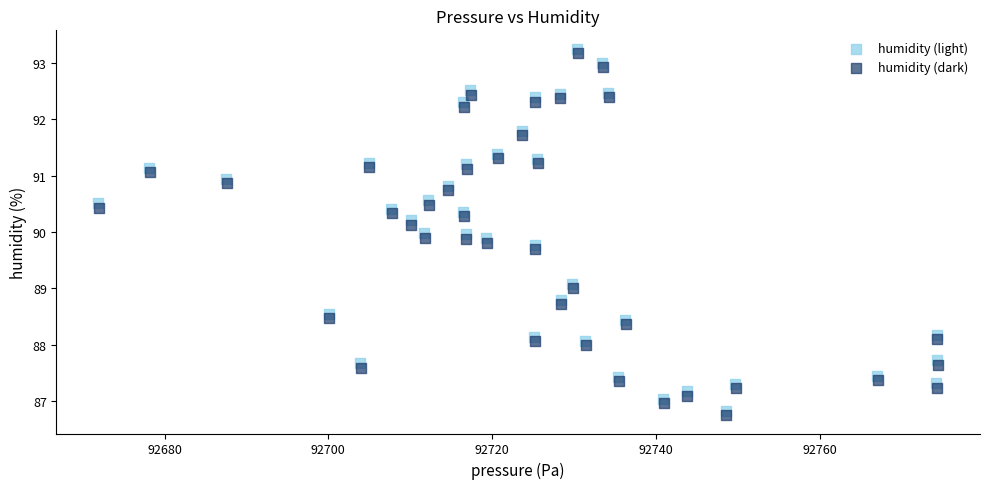

What are all the series names shown in the legend?

humidity (light), humidity (dark)